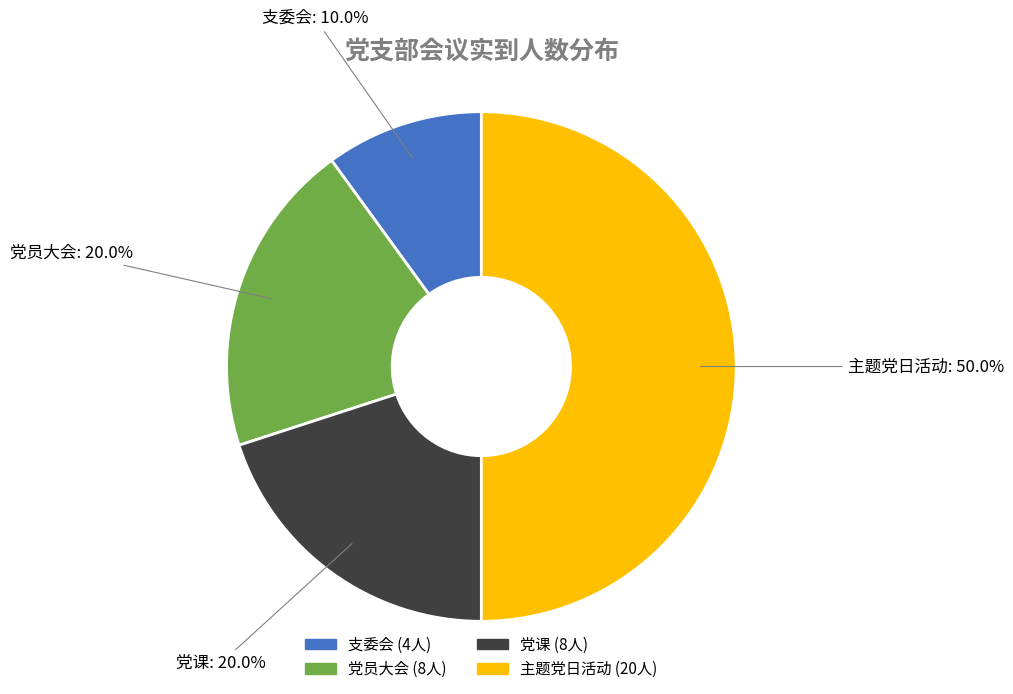

Does 支委会 represent more than half of the total?

No